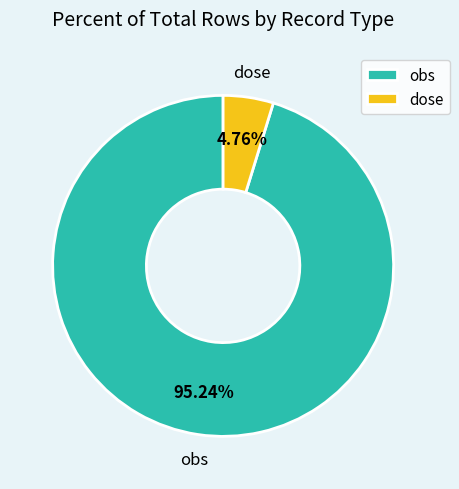

Do ID 2 and ID 1 together represent more than half of the pie?

Yes